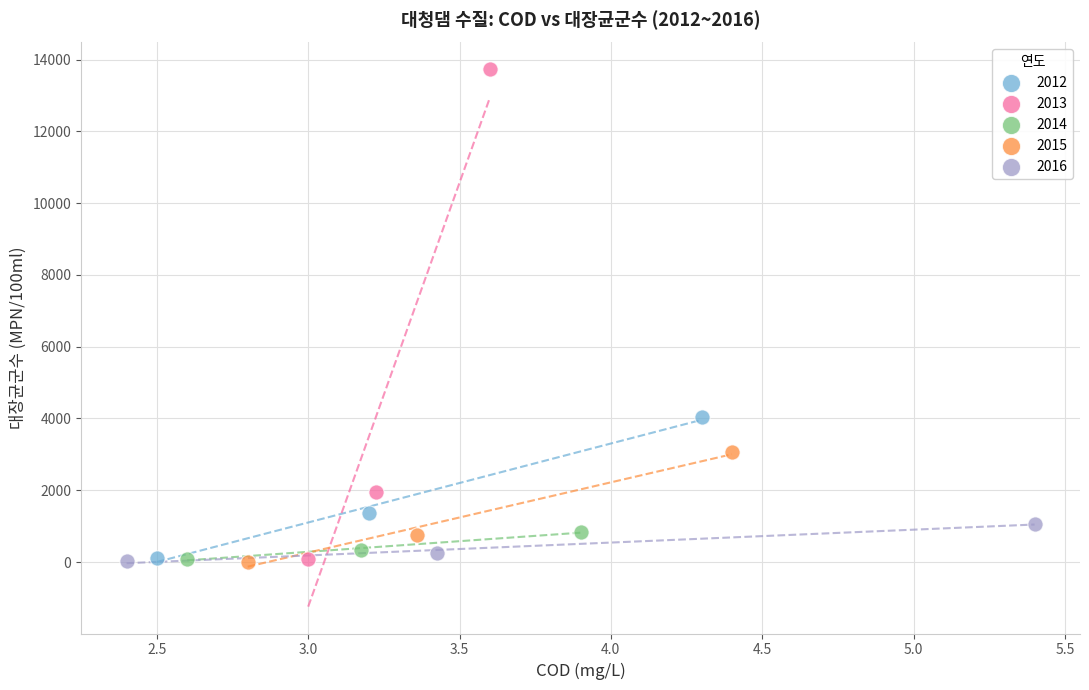

Which series contains the highest Y value?

2013